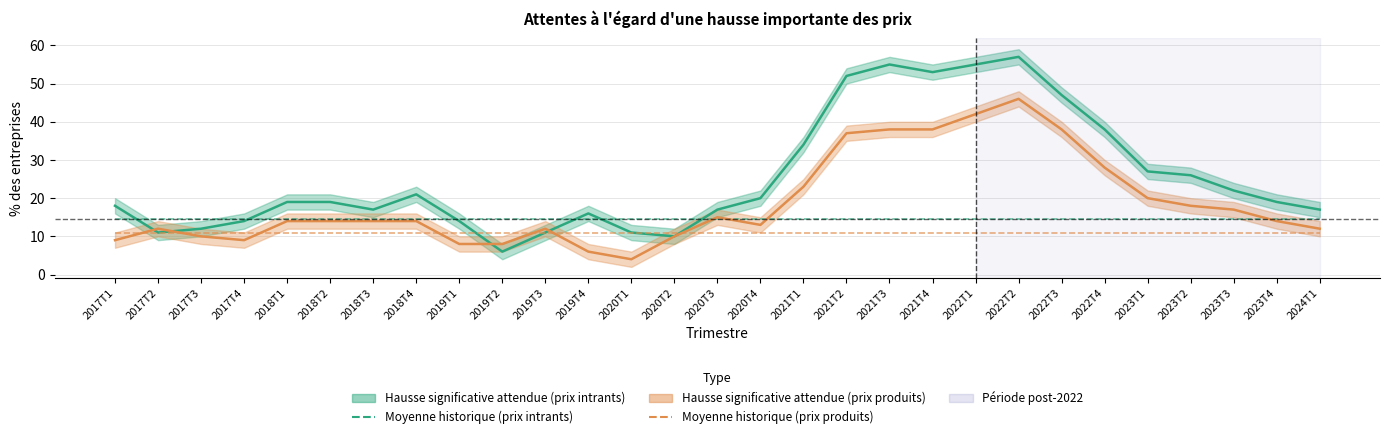

What is the sum of all Moyenne historique (prix produits) values?

313.2